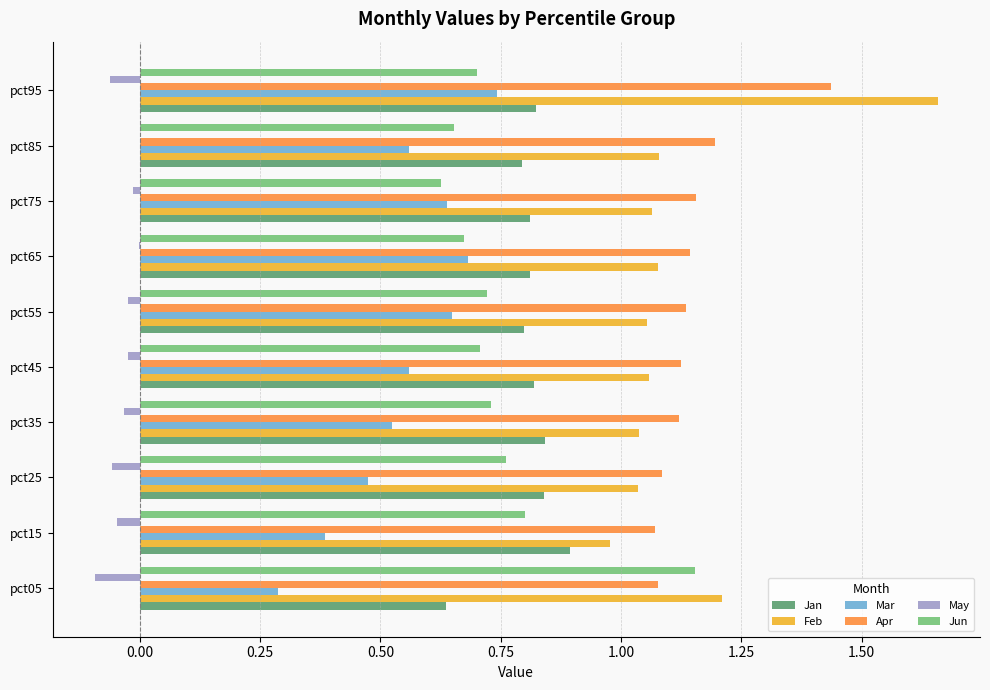

How many bars are there in each group?

6